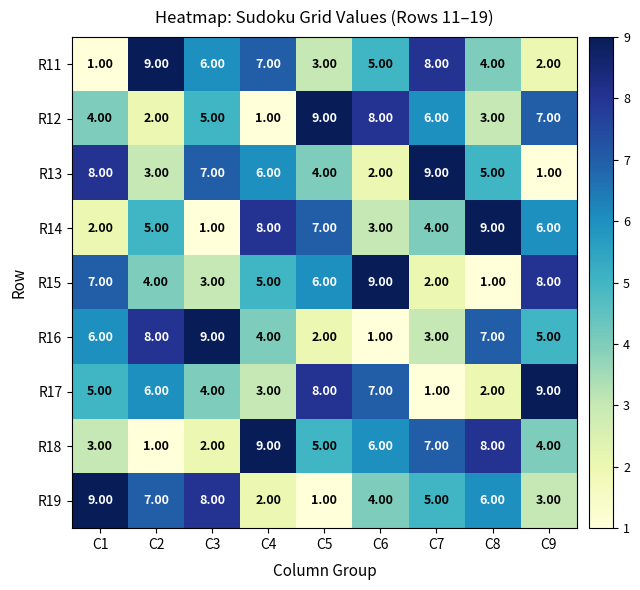

Is the value of R19 at C9 greater than the value of R18 at C3?

Yes